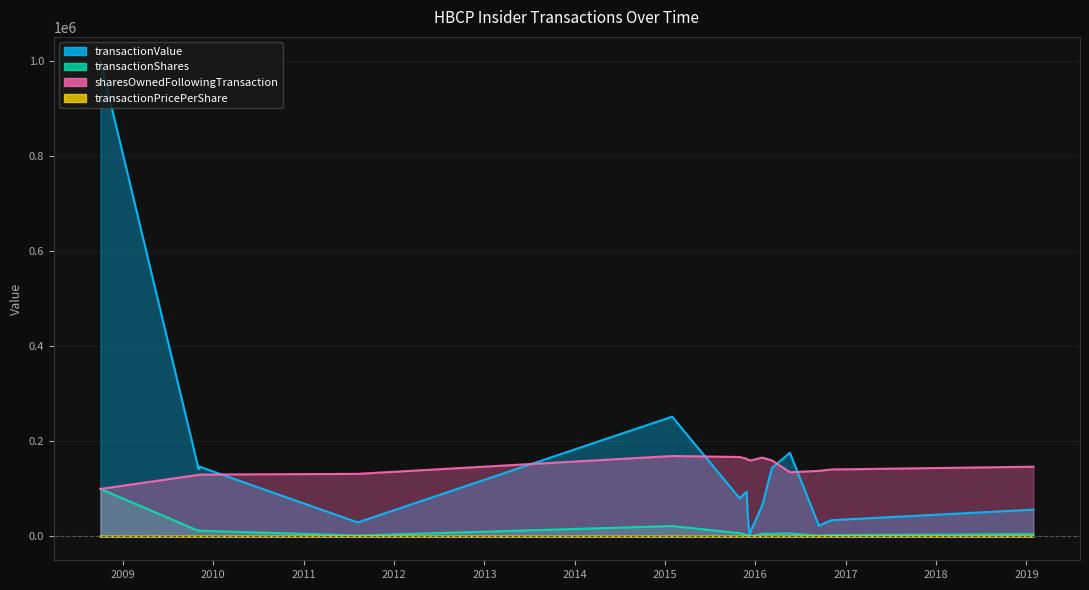

Which label corresponds to the largest value in the chart?

2008-10-02